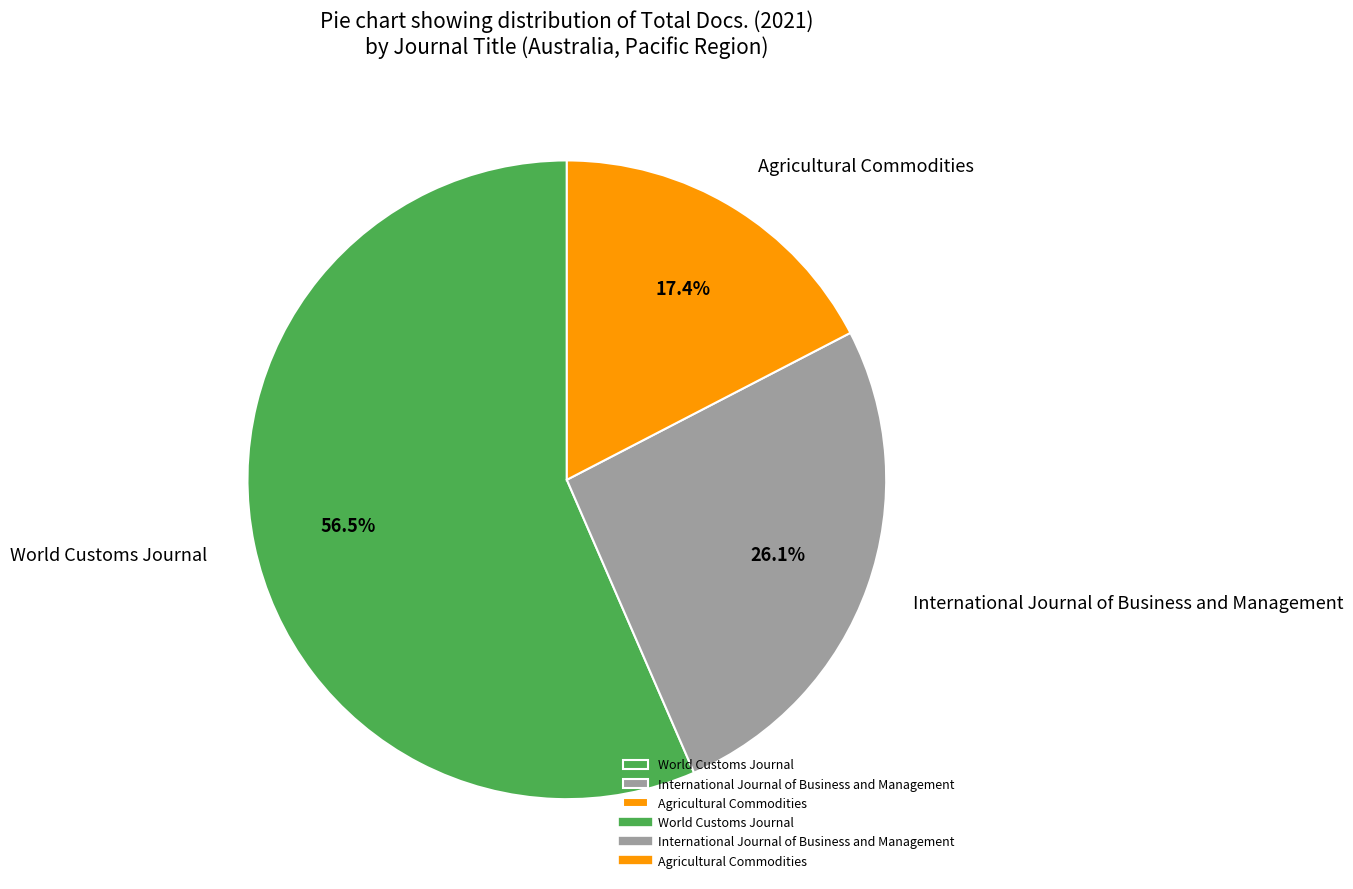

How many segments does this pie chart have?

3